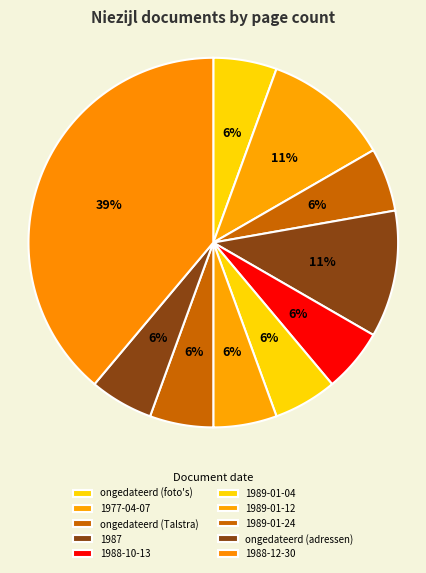

Which slice is the largest?

1988-12-30